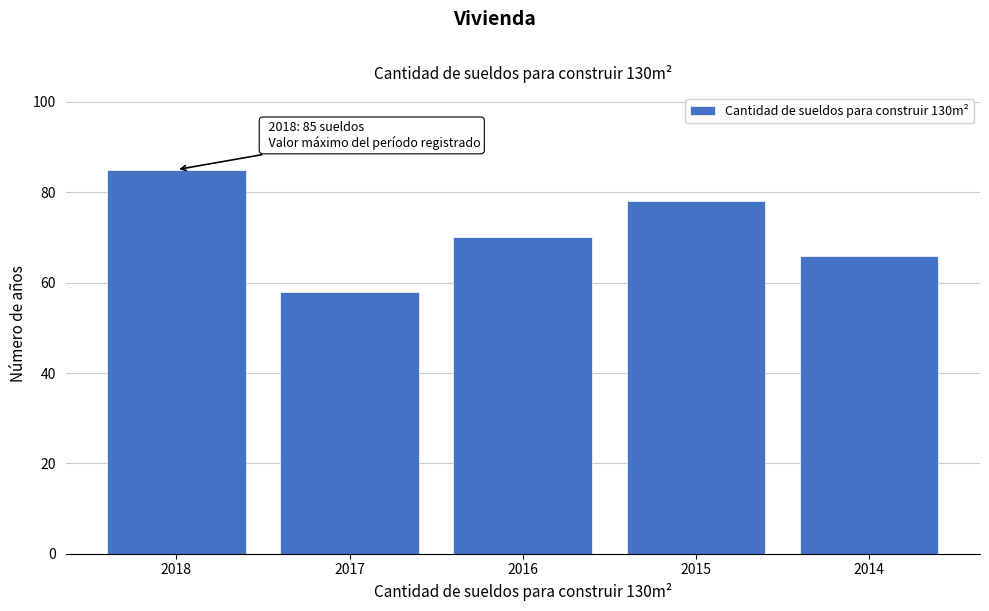

Reading left to right, extract all data points from this chart.

85	58	70	78	66